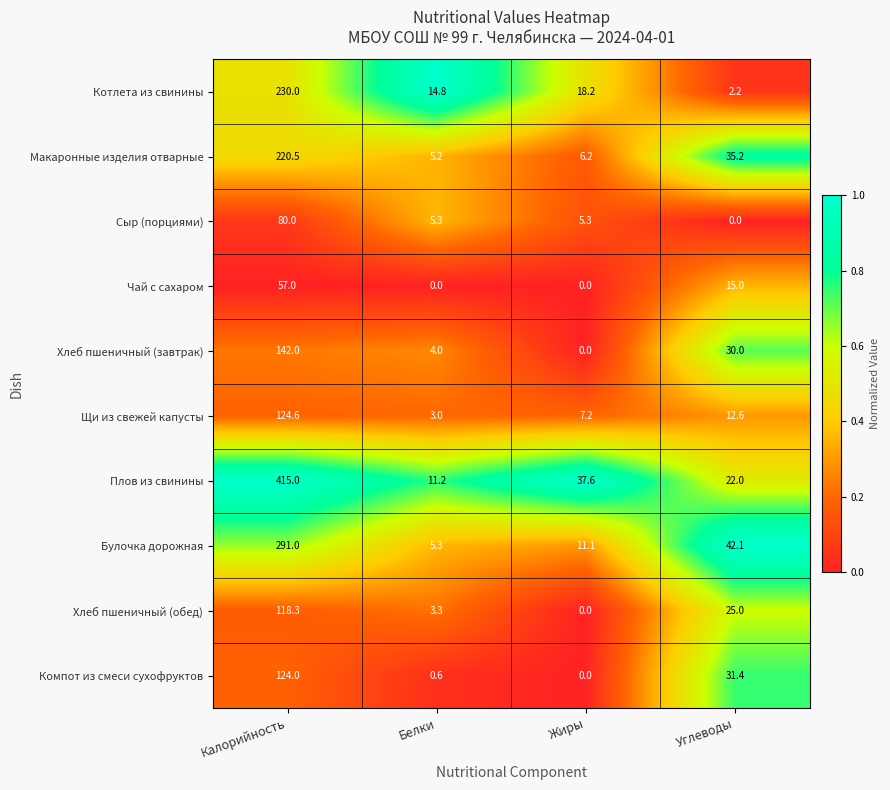

Which series has the largest total across all categories?

Плов из свинины